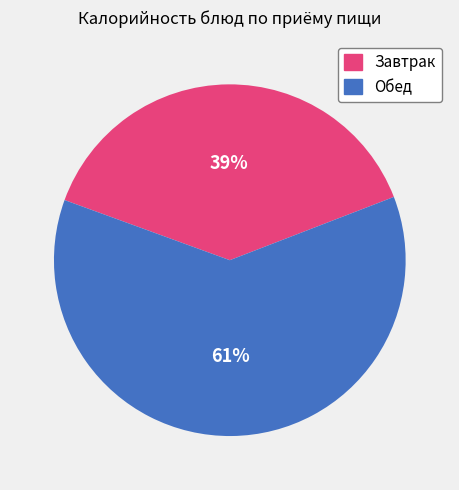

Is there any slice that represents more than half of the pie?

Yes